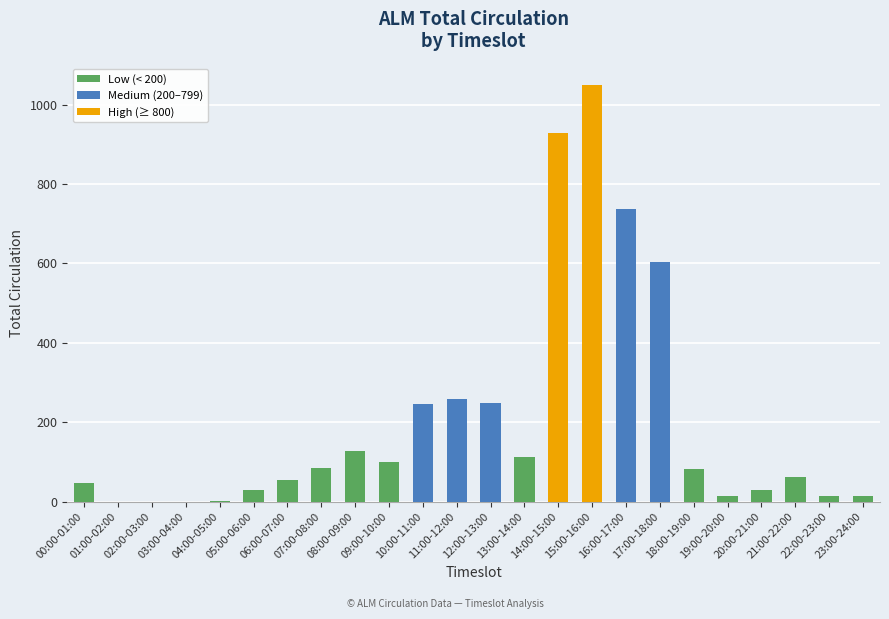

What is the change in value from 16:00-17:00 to 21:00-22:00?

-676